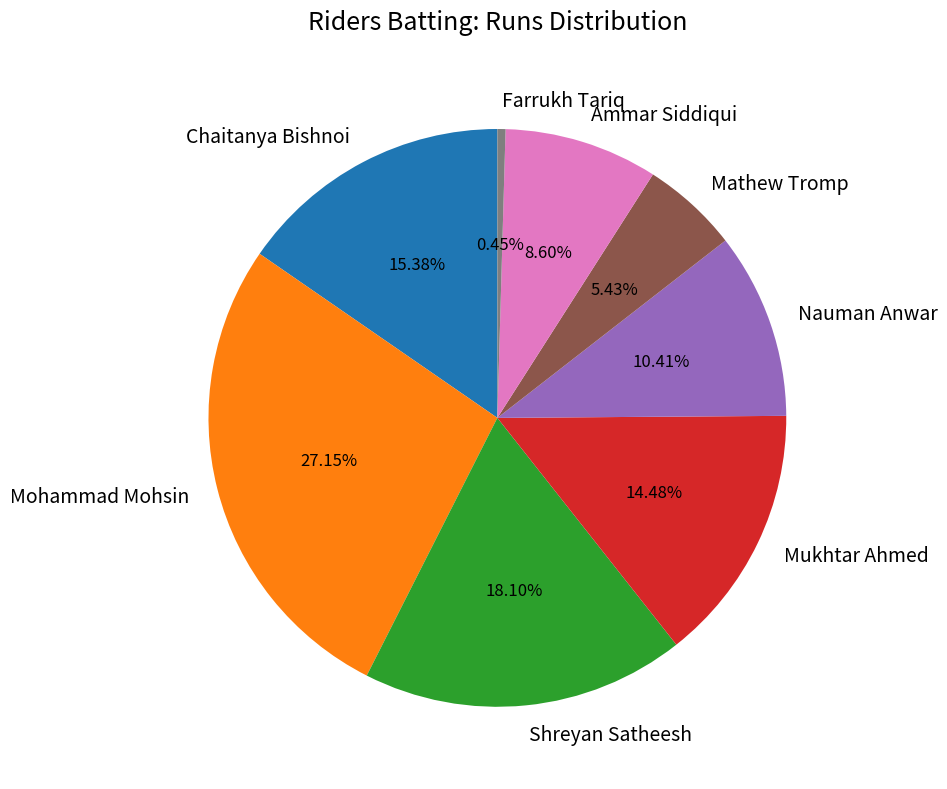

Does any single category account for the majority?

No